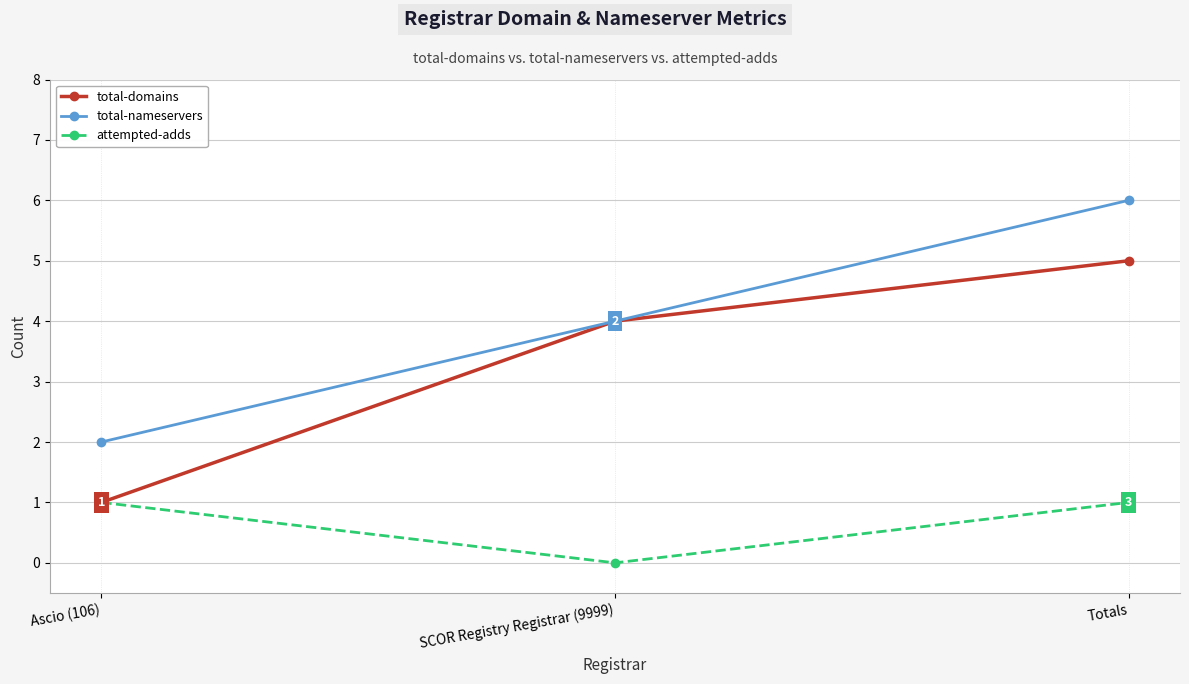

Which label corresponds to the largest value in the chart?

Totals